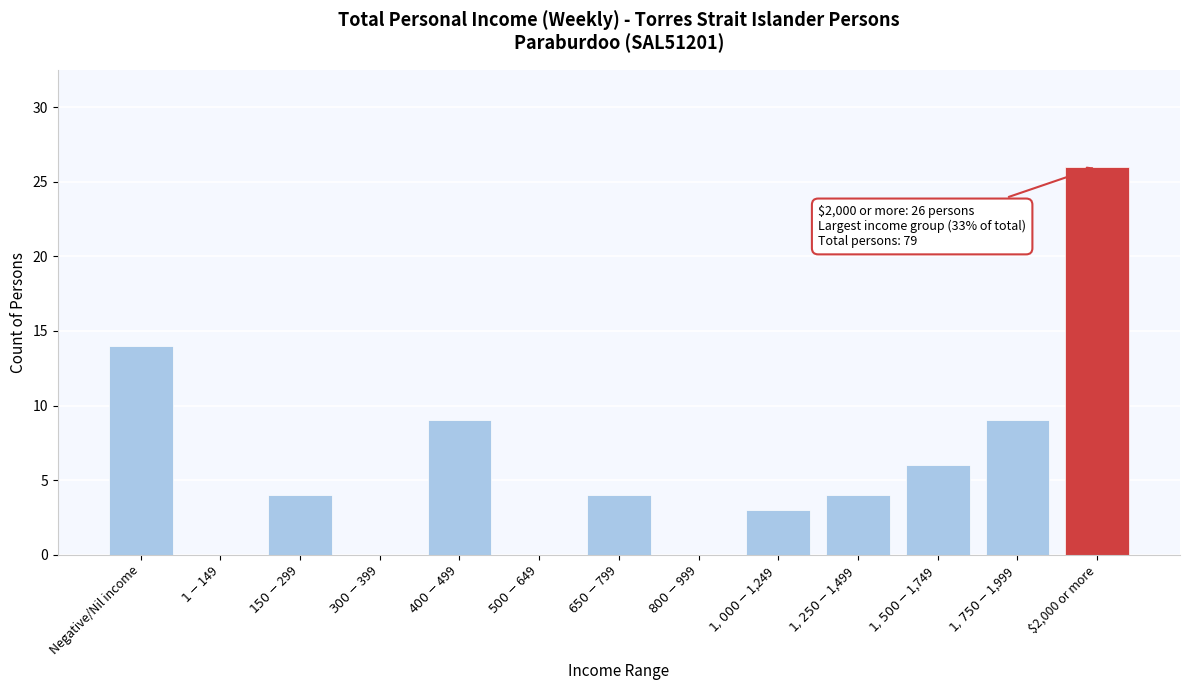

At which label is the value closest to 13?

Negative/Nil income